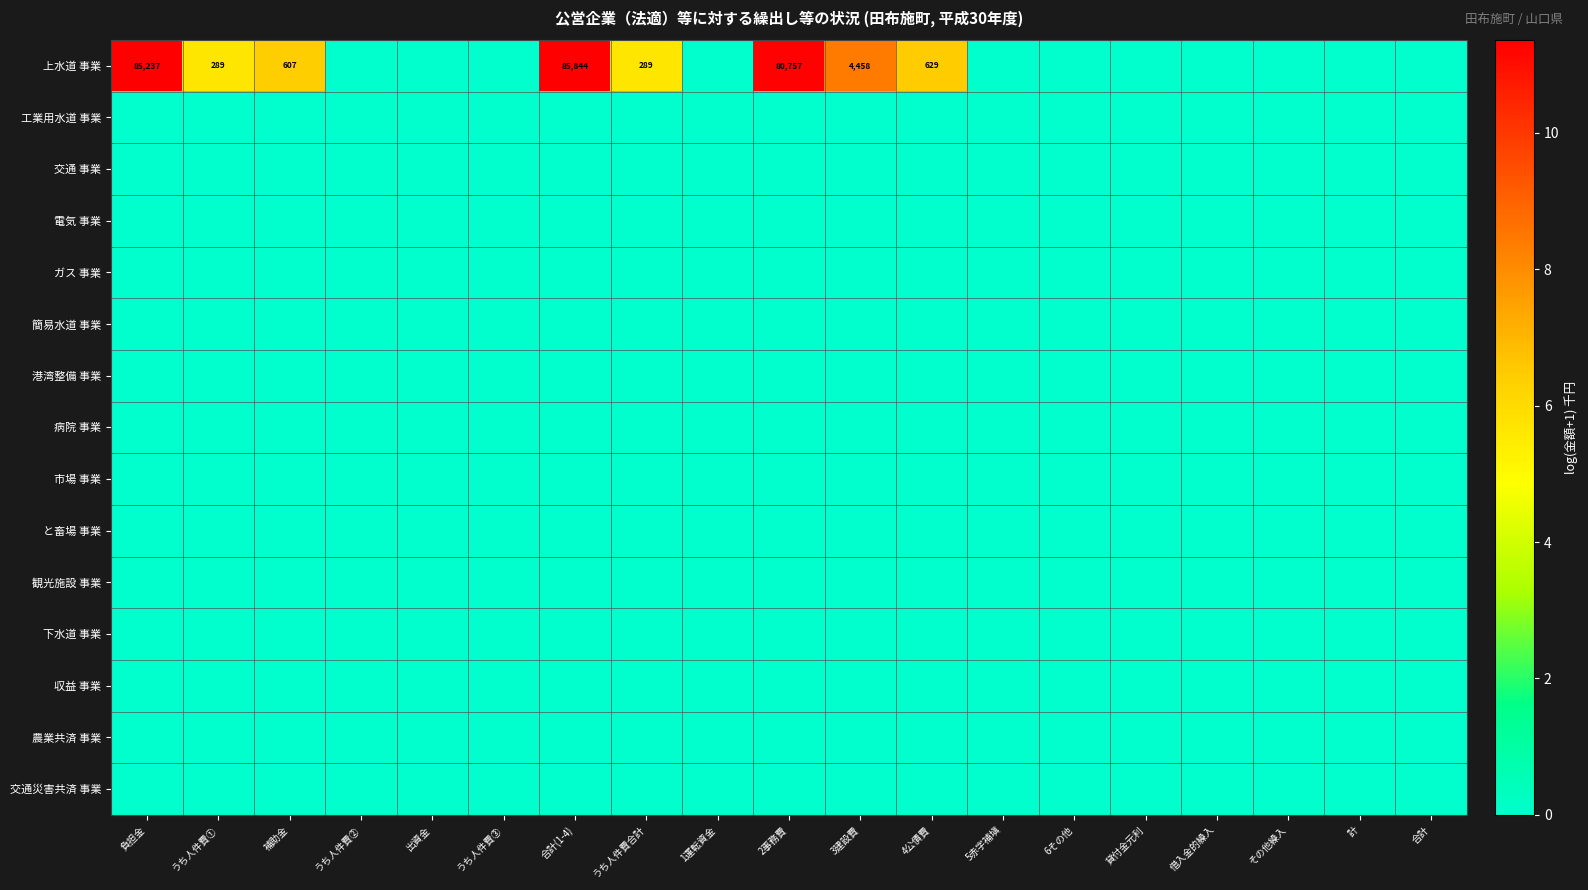

Rank the series by their maximum value, from lowest to highest.

工業用水道 事業, 交通 事業, 電気 事業, ガス 事業, 簡易水道 事業, 港湾整備 事業, 病院 事業, 市場 事業, と畜場 事業, 観光施設 事業, 下水道 事業, 収益 事業, 農業共済 事業, 交通災害共済 事業, 上水道 事業